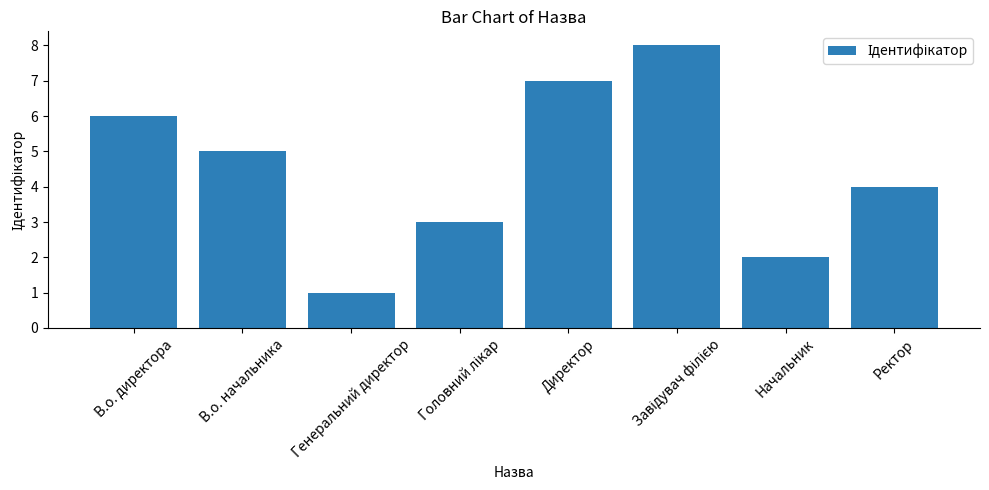

Reading right to left, list all the values displayed in this chart.

4	2	8	7	3	1	5	6